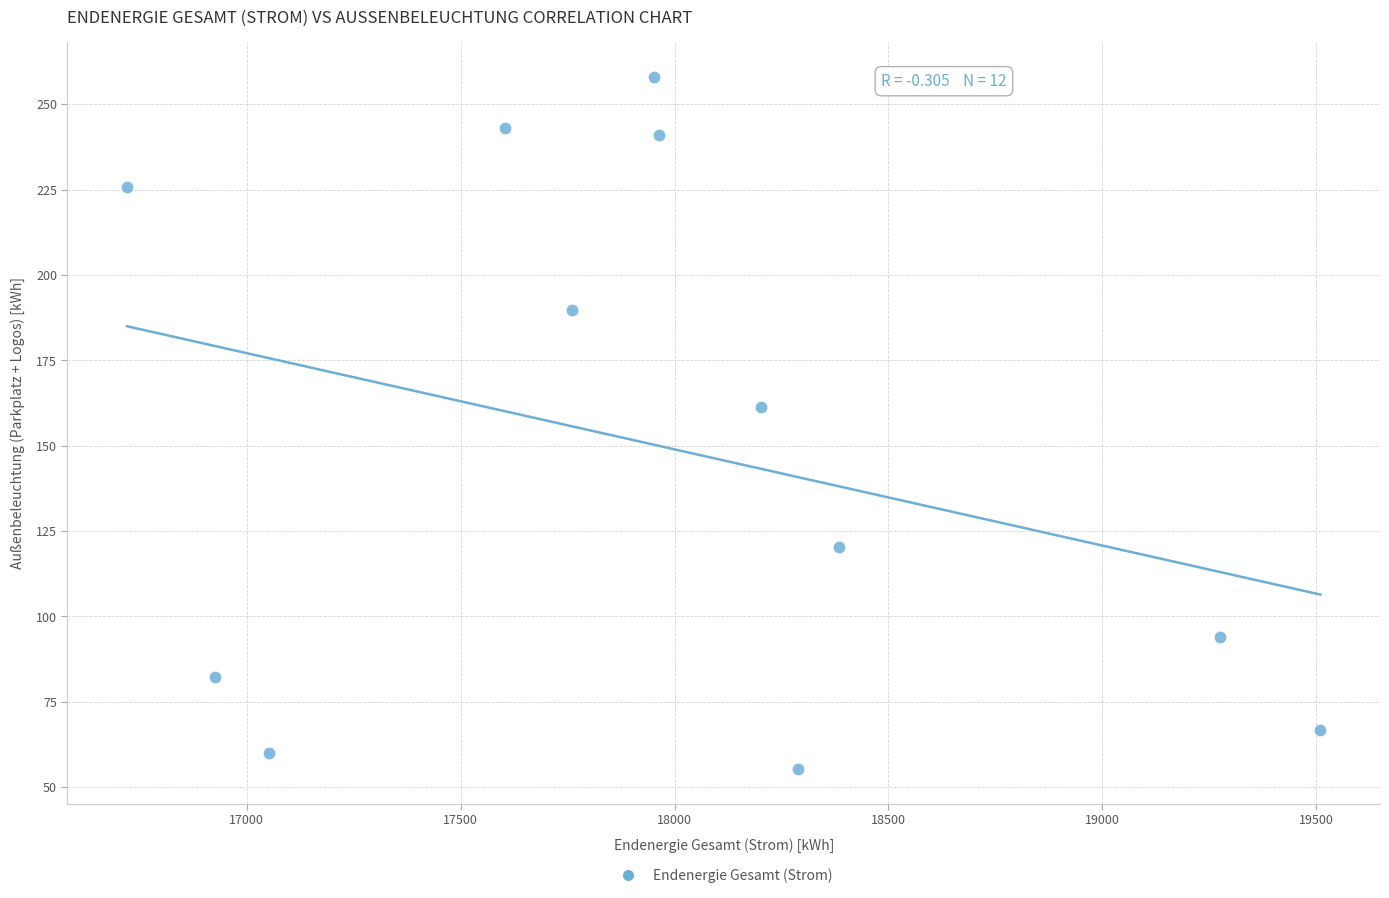

What is the range of Y values (max minus min)?

202.7